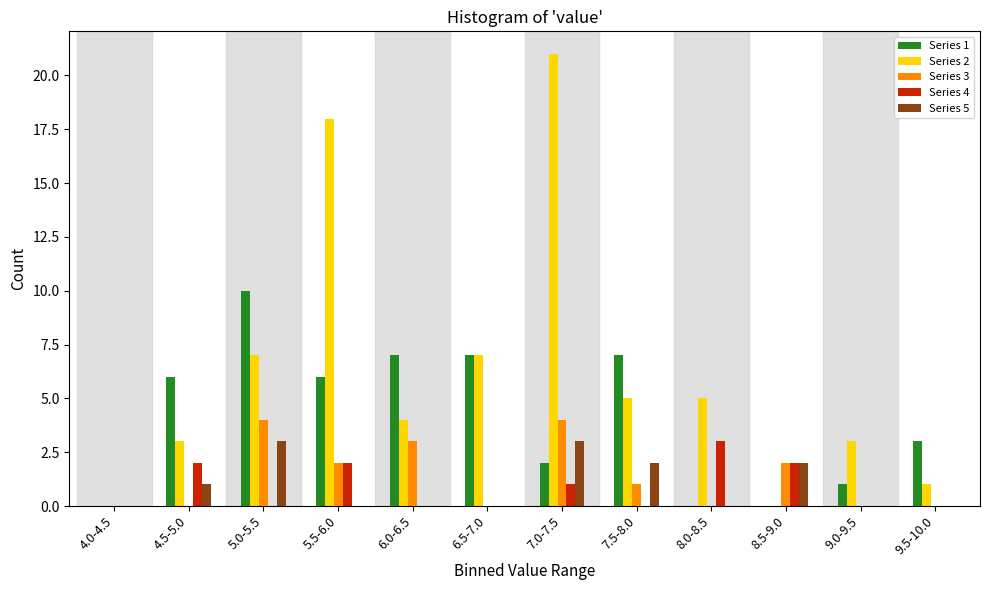

The Series 3 series shows 1 at 7.5-8.0. True or false?

True